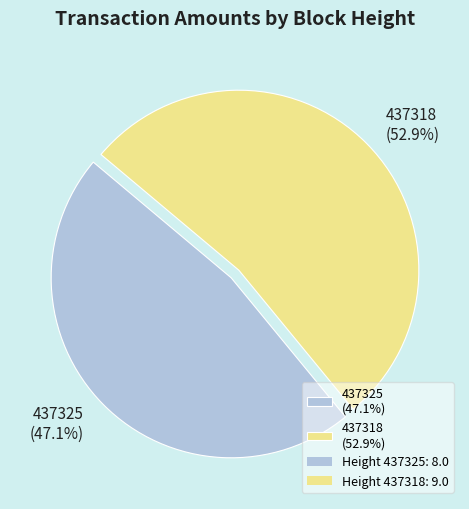

Does any single category account for the majority?

Yes